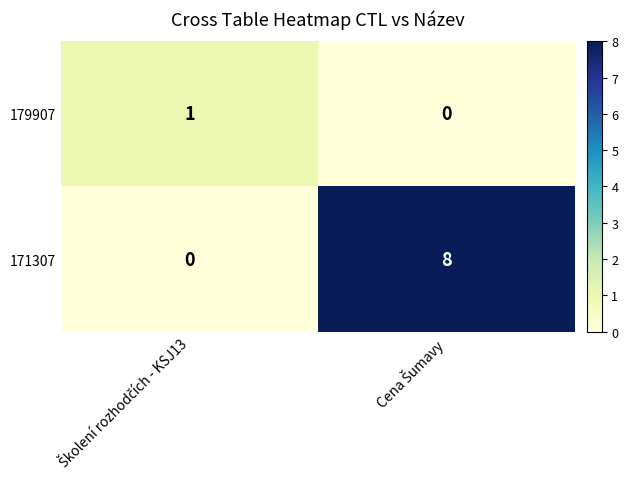

What is the maximum value shown in the chart?

8